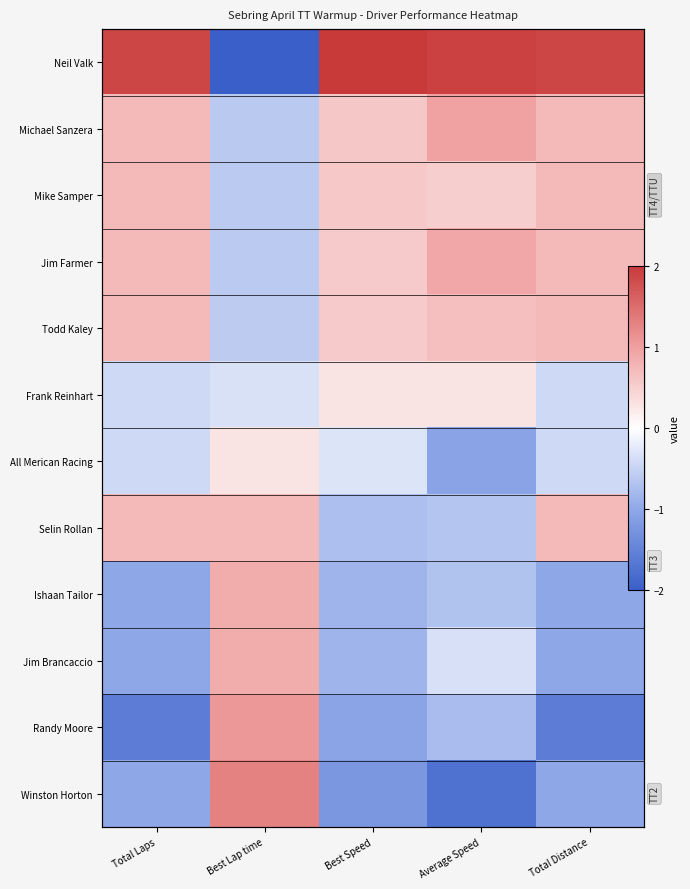

List the series in order of their peak value, highest first.

Neil Valk, Winston Horton, Randy Moore, Michael Sanzera, Jim Farmer, Jim Brancaccio, Ishaan Tailor, Selin Rollan, Mike Samper, Todd Kaley, Frank Reinhart, All Merican Racing